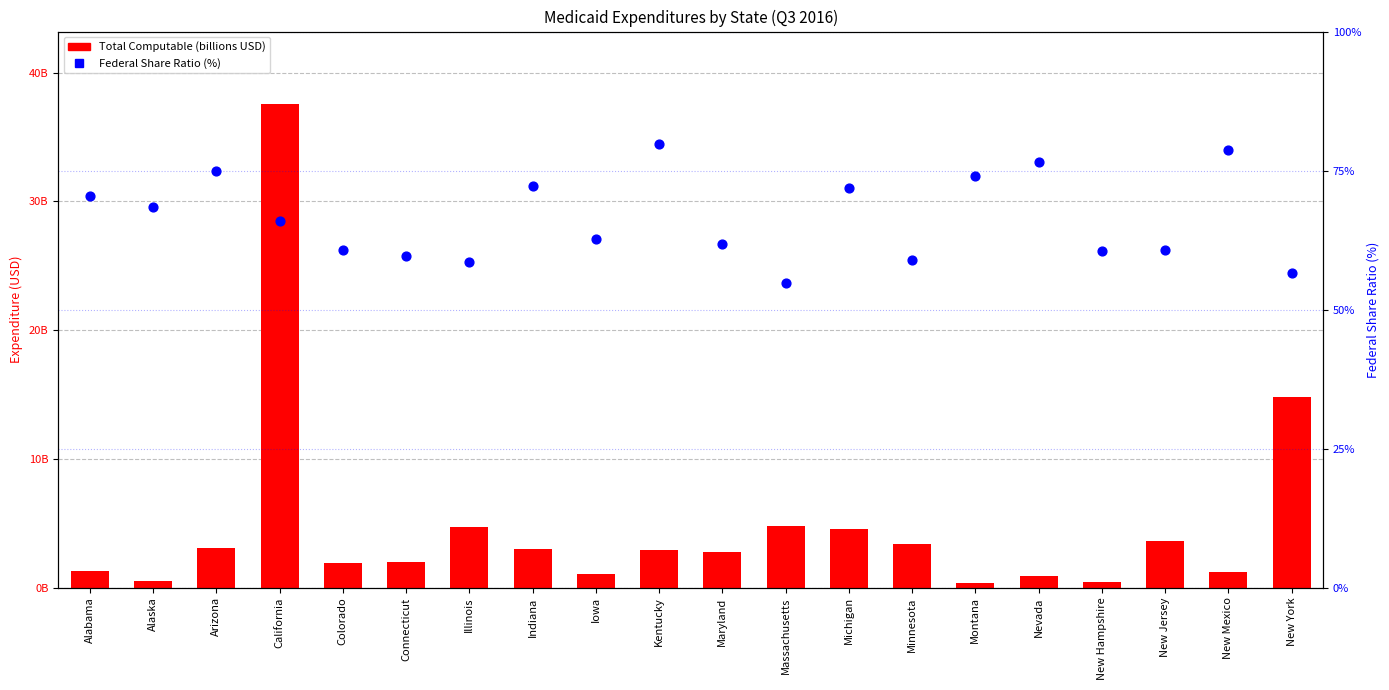

At which category is the sum across all series the highest?

California